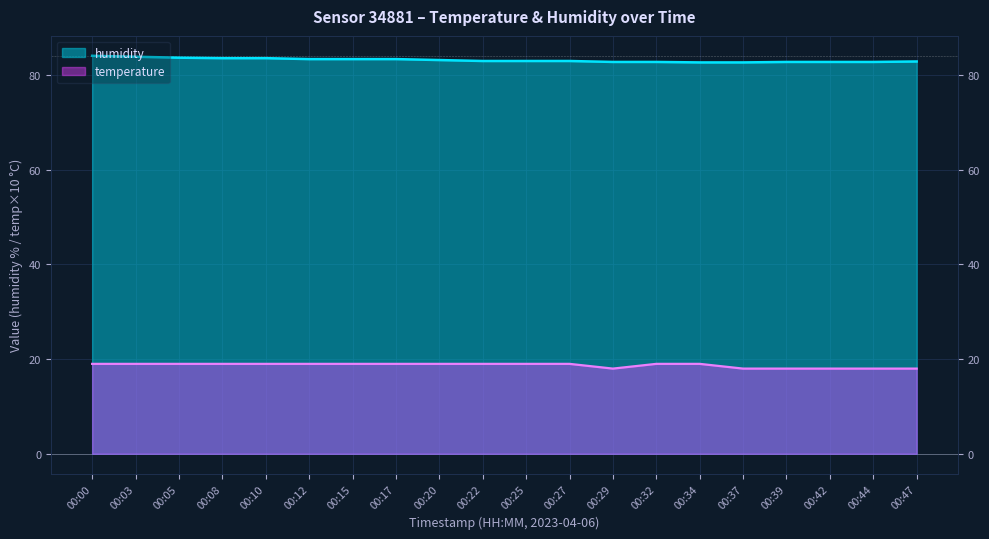

What are all the series names shown in the legend?

temperature, humidity